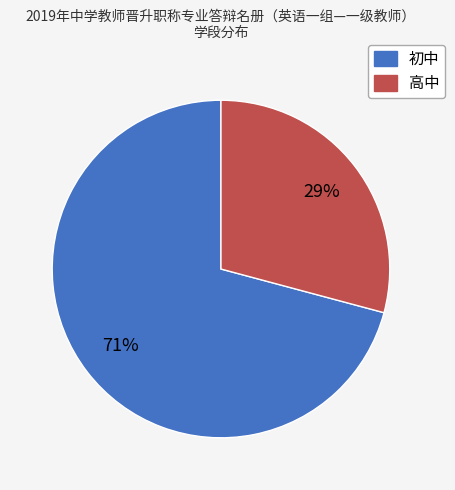

Do 初中 and 高中 together represent more than half of the pie?

Yes